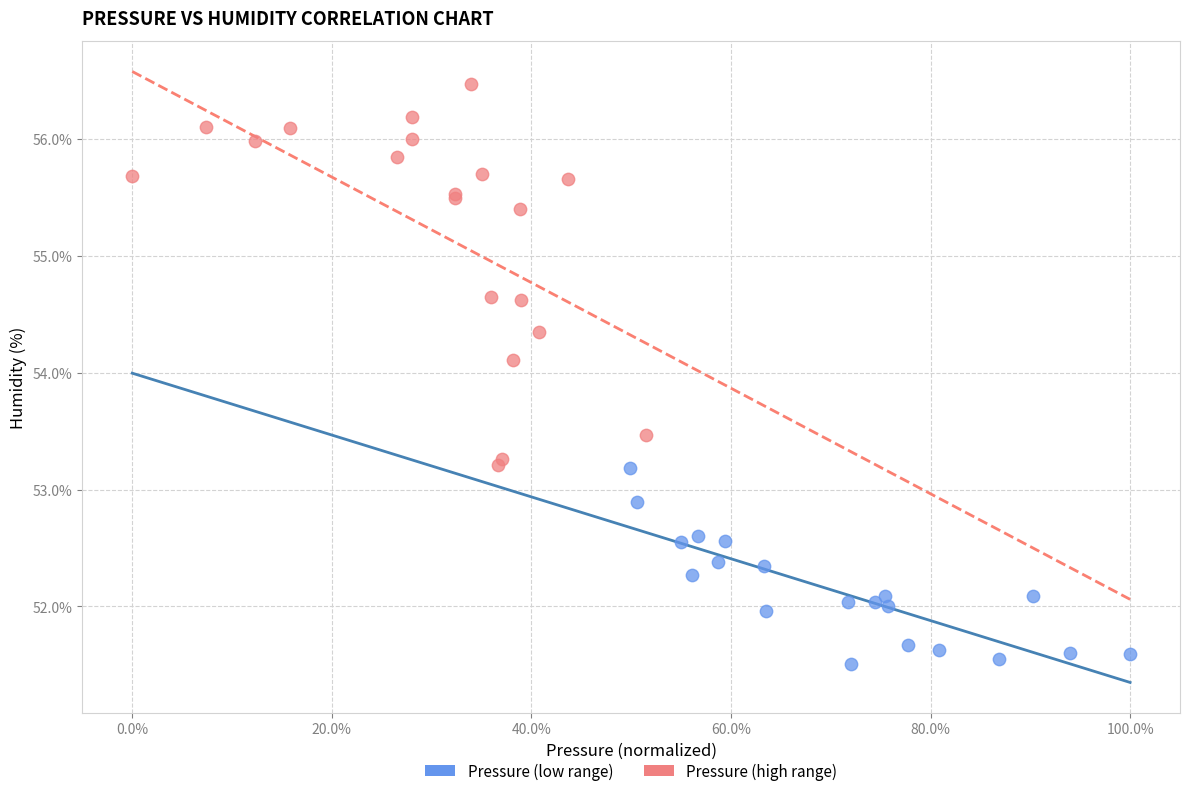

Which series contains the highest Y value?

Pressure (high range)